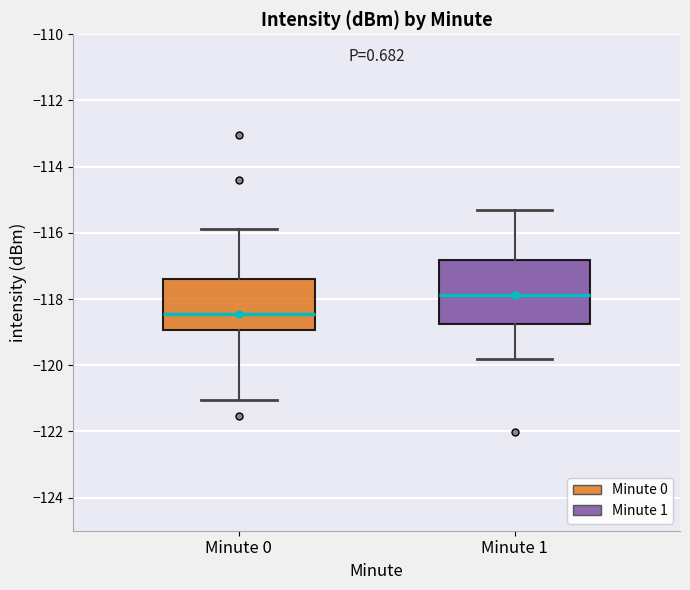

Comparing the boxes themselves (not the whiskers), which one is the tallest?

Minute 1